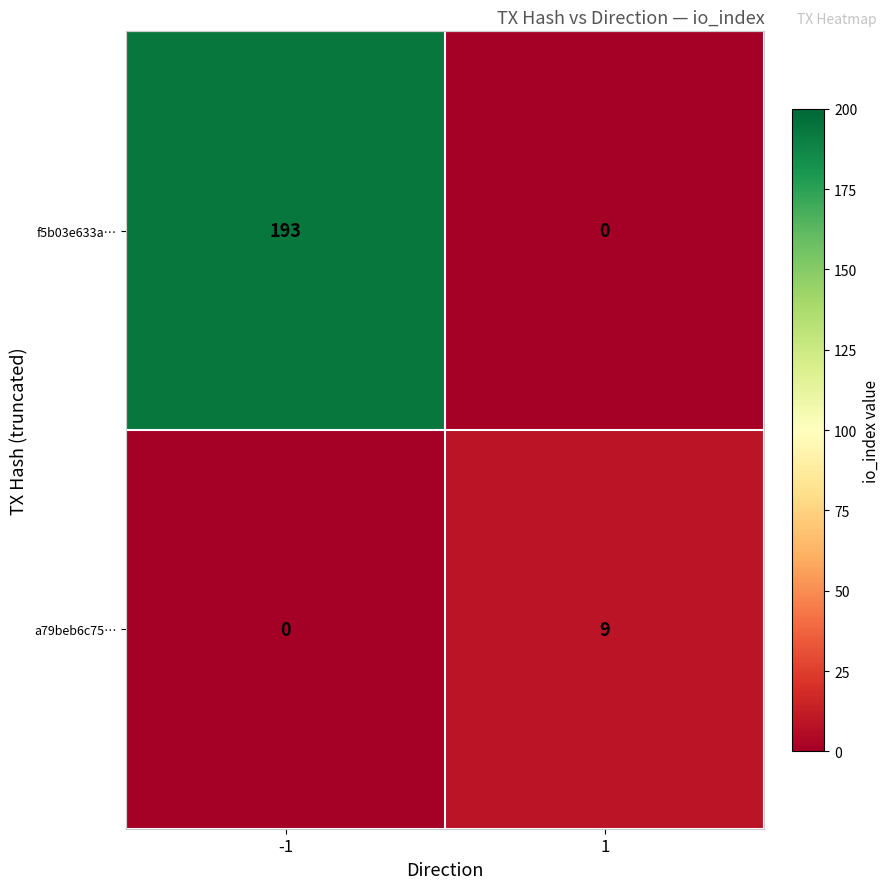

What is the sum of the a79beb6c75… values at -1 and 1?

9